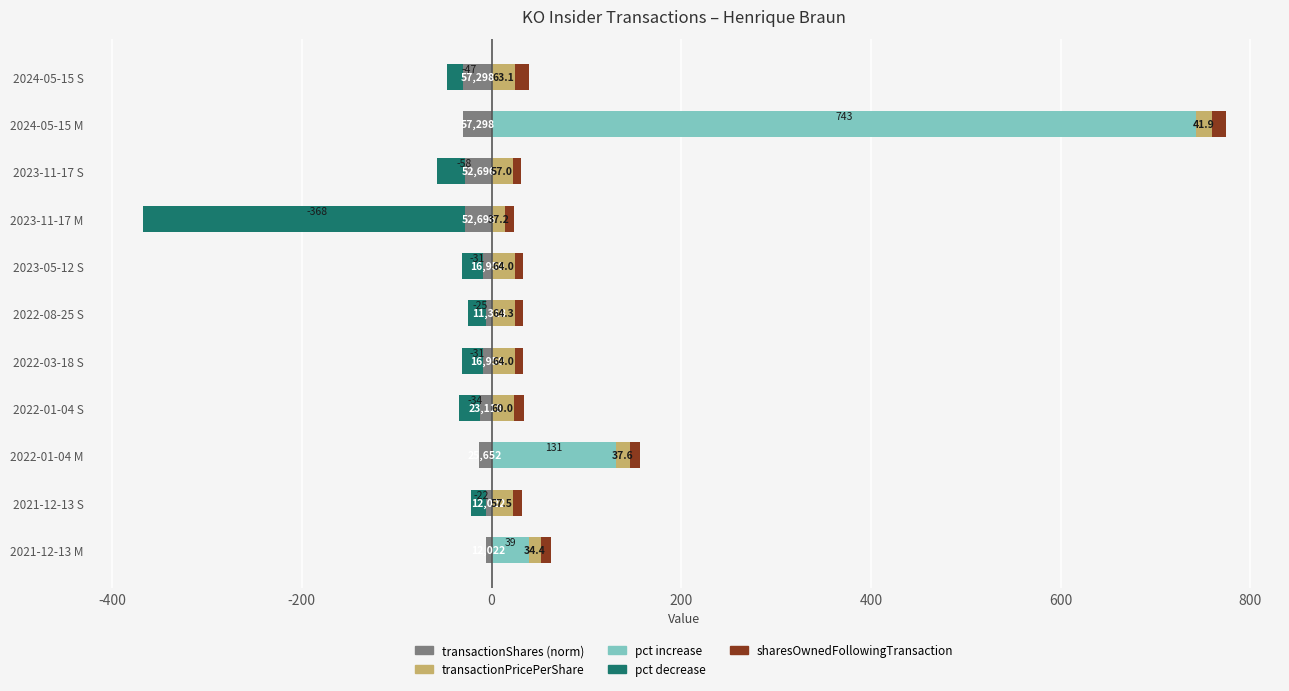

How many values in the transactionShares (norm) series exceed -12?

5